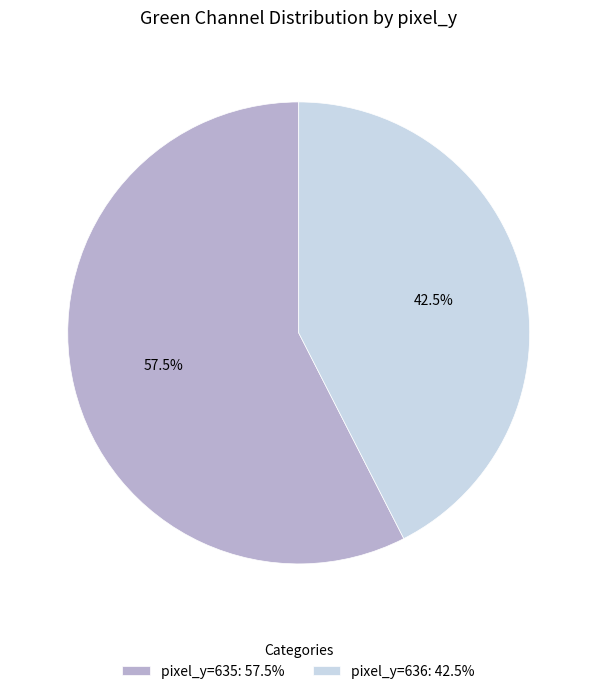

Which has a higher value, pixel_y=636: 42.5% or pixel_y=635: 57.5%?

pixel_y=635: 57.5%